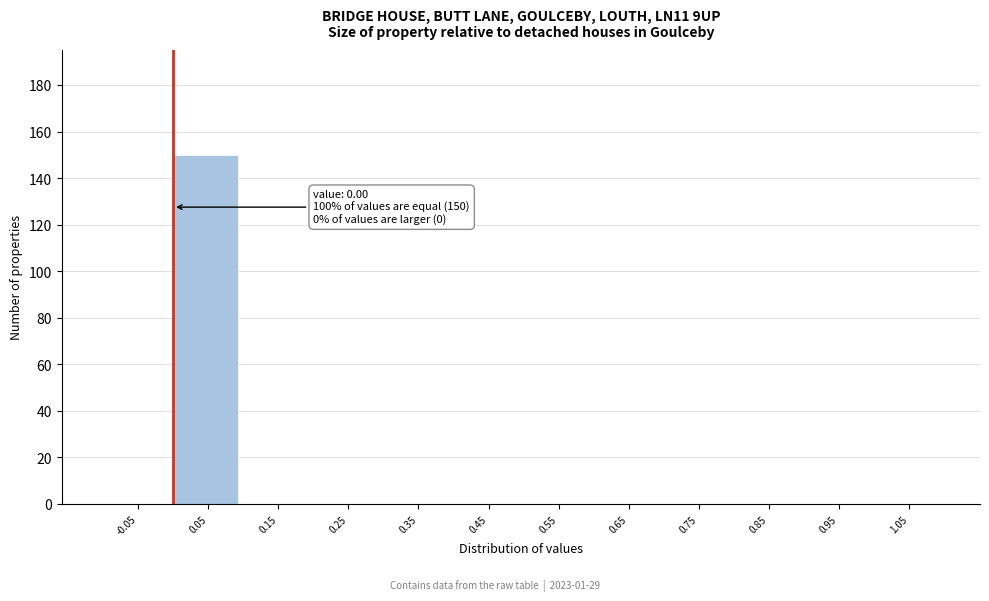

Which range on the x-axis has the tallest bar?

0.0 to 0.1